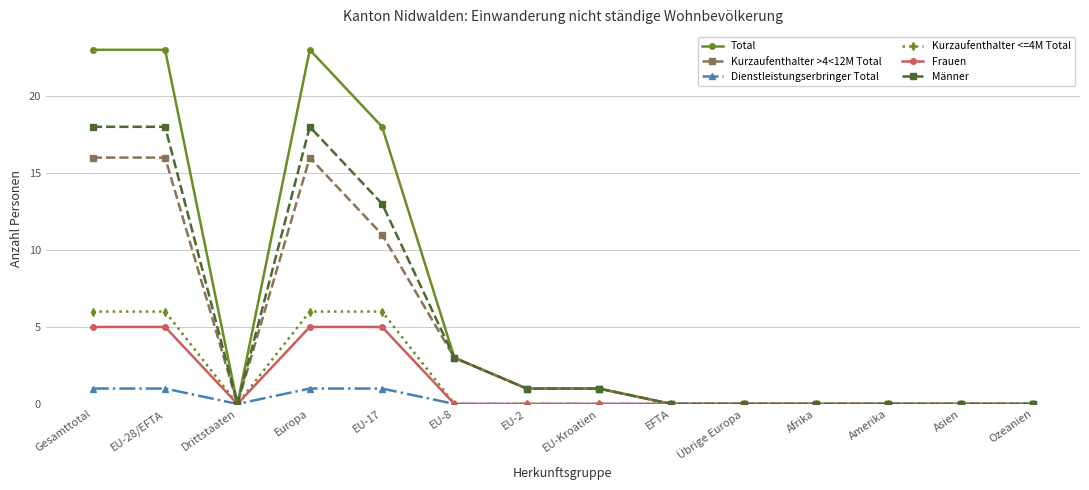

Reading left to right, transcribe all the data shown in this chart.

Total: 23	23	0	23	18	3	1	1	0	0	0	0	0	0
Kurzaufenthalter >4<12M Total: 16	16	0	16	11	3	1	1	0	0	0	0	0	0
Dienstleistungserbringer Total: 1	1	0	1	1	0	0	0	0	0	0	0	0	0
Kurzaufenthalter <=4M Total: 6	6	0	6	6	0	0	0	0	0	0	0	0	0
Frauen: 5	5	0	5	5	0	0	0	0	0	0	0	0	0
Männer: 18	18	0	18	13	3	1	1	0	0	0	0	0	0